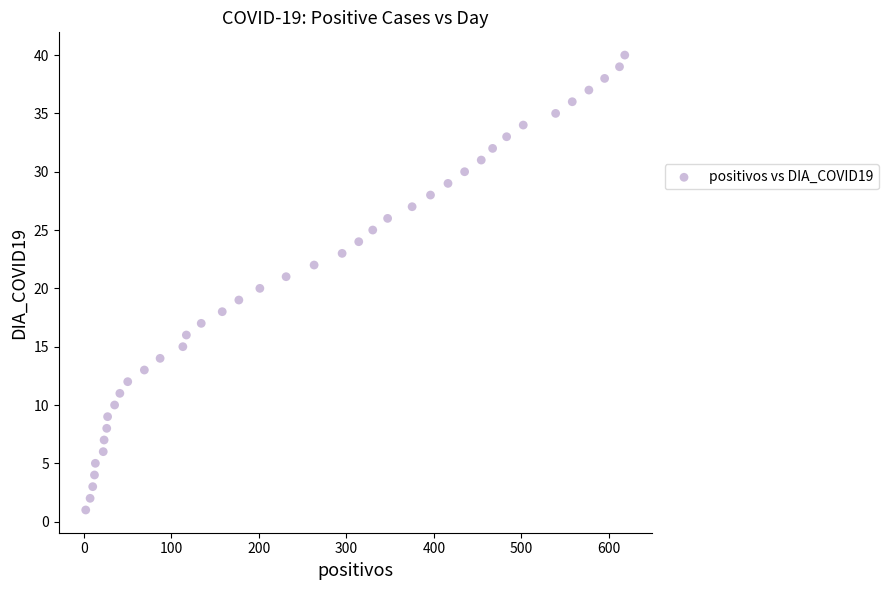

What is the range of Y values (max minus min)?

39